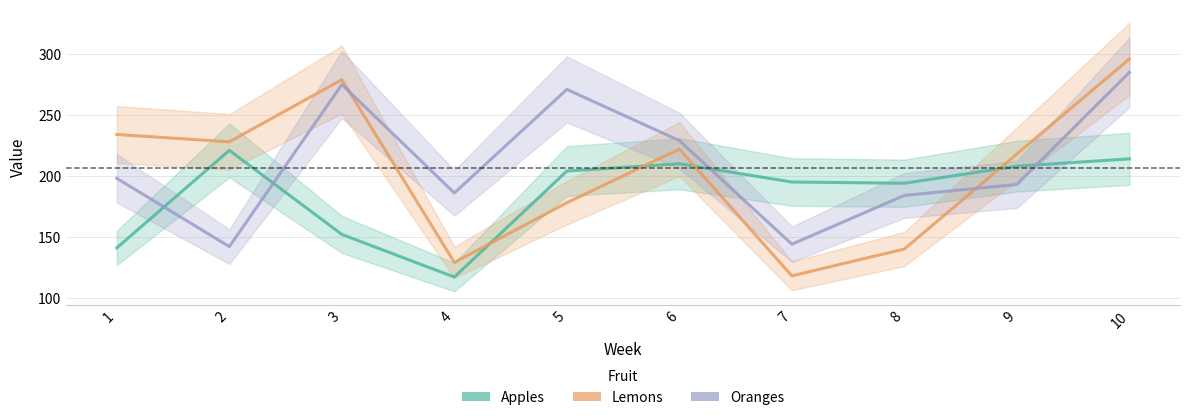

In Lemons, how many points are higher than both neighbors (excluding endpoints)?

2